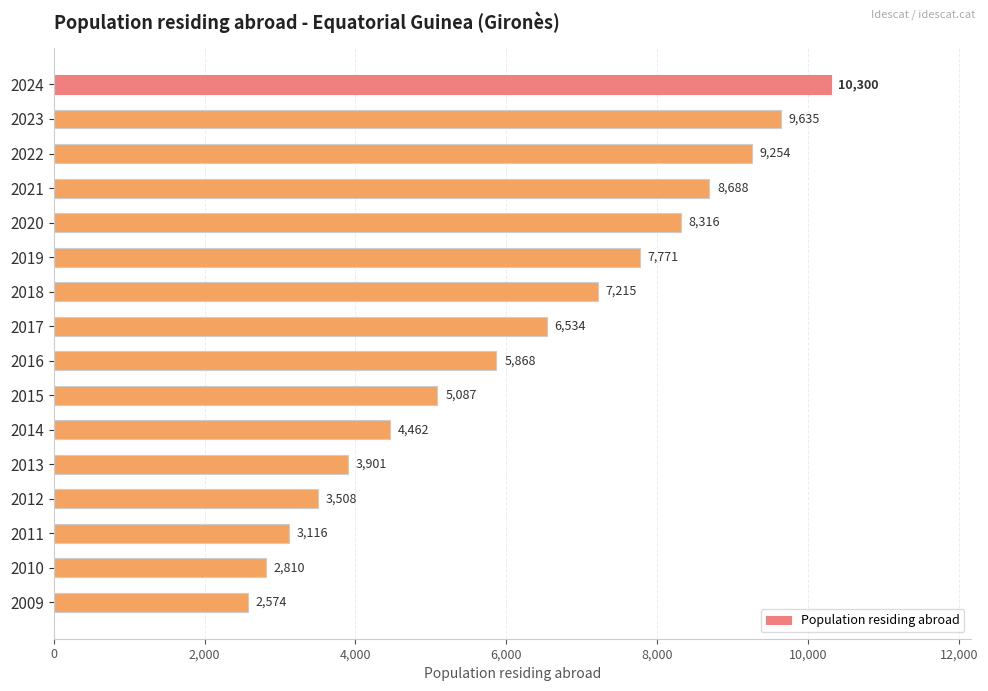

Reading top to bottom, list all the values displayed in this chart.

10300	9635	9254	8688	8316	7771	7215	6534	5868	5087	4462	3901	3508	3116	2810	2574